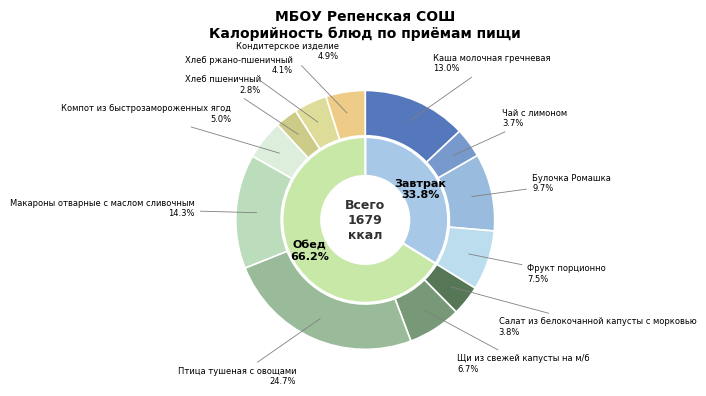

To the nearest percent, what is the average slice percentage?

8%